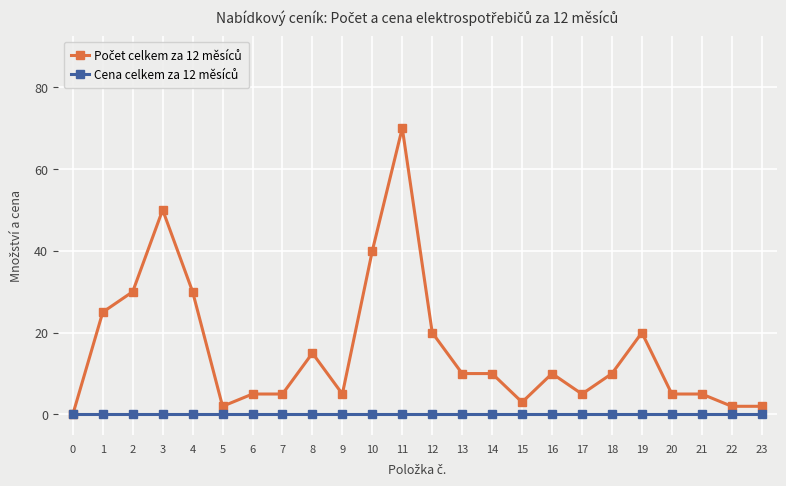

What is the greatest value displayed?

70